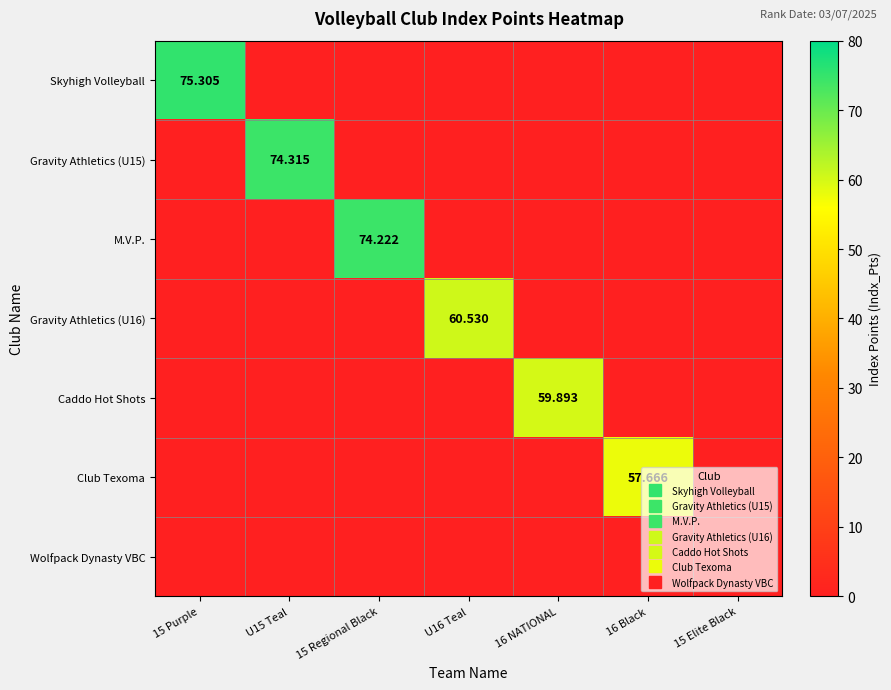

Which series has the largest total across all categories?

Skyhigh Volleyball